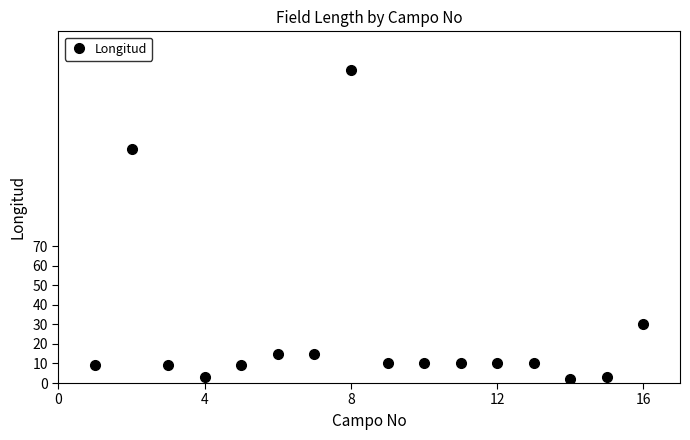

Does the chart display data point markers on the line(s)?

Yes